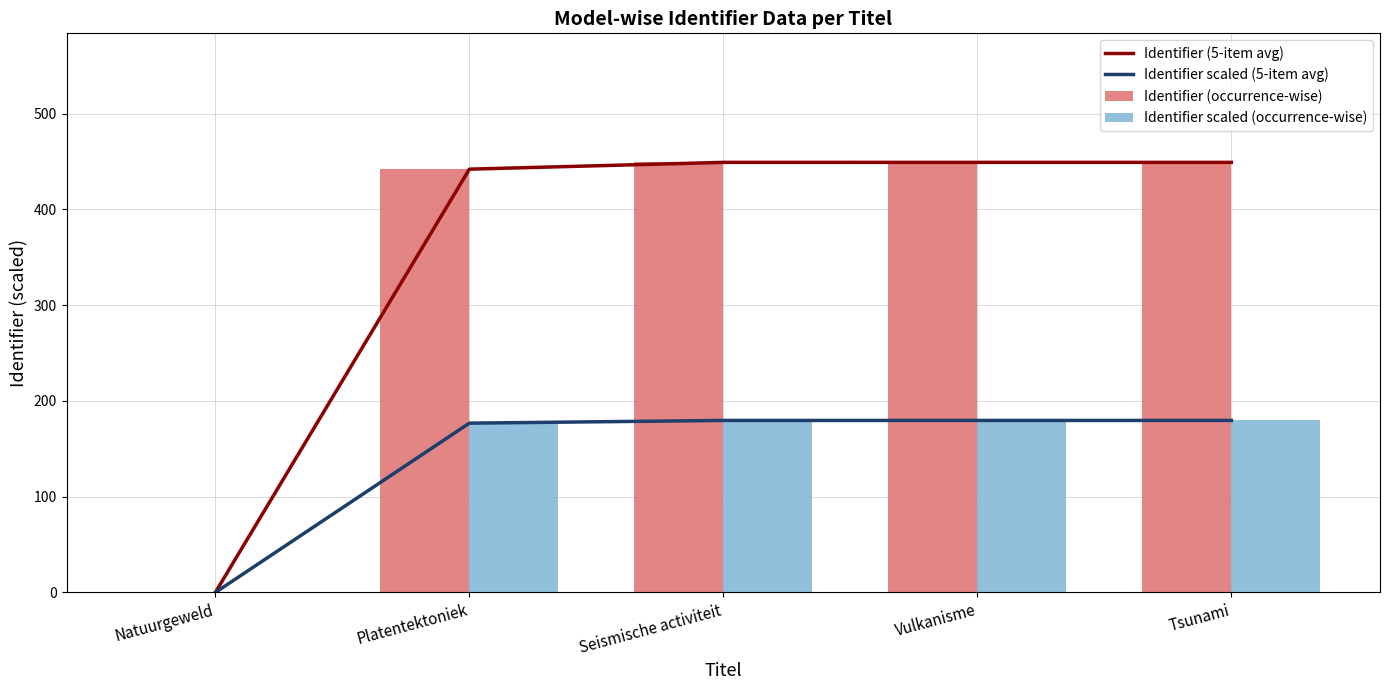

What is the highest value of the Identifier (5-item avg) series?

449.2